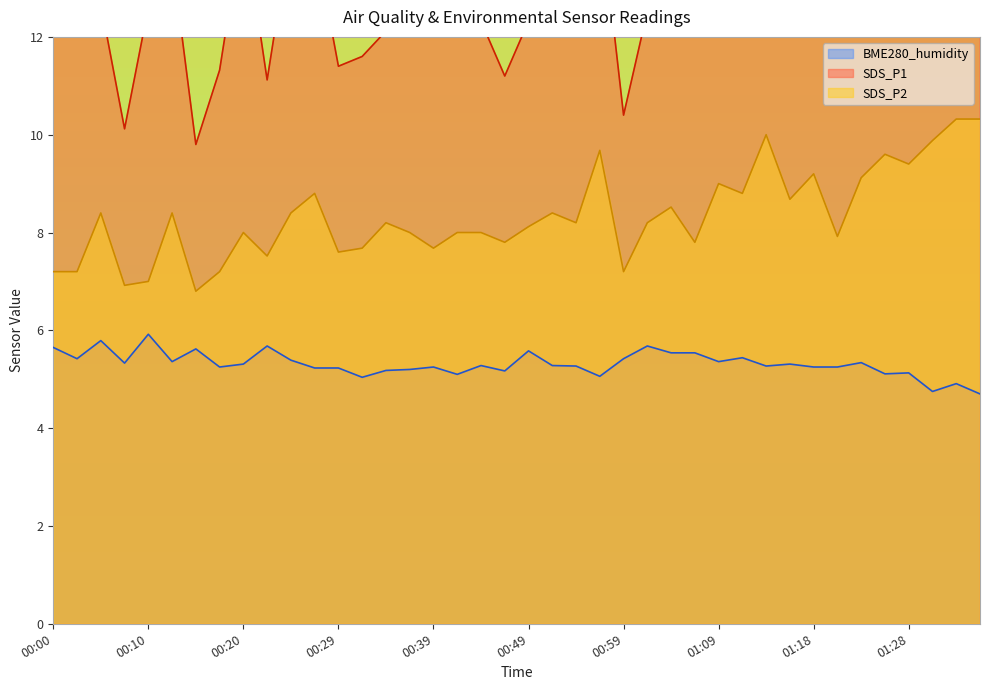

Which category has the highest value across all series?

01:35